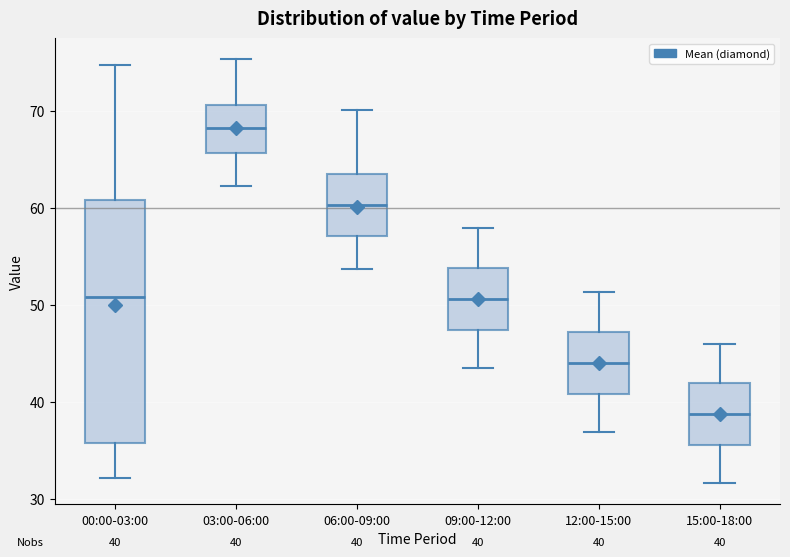

Which box is the tallest, from its lower edge to its upper edge?

00:00-03:00